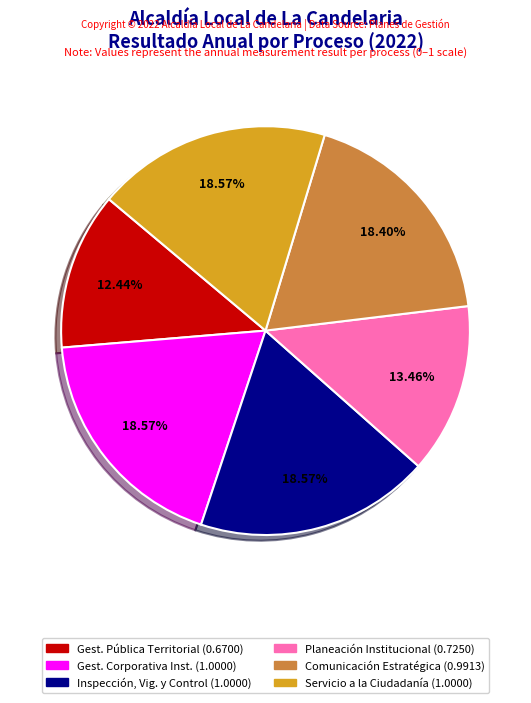

Is there a majority slice in this chart?

No